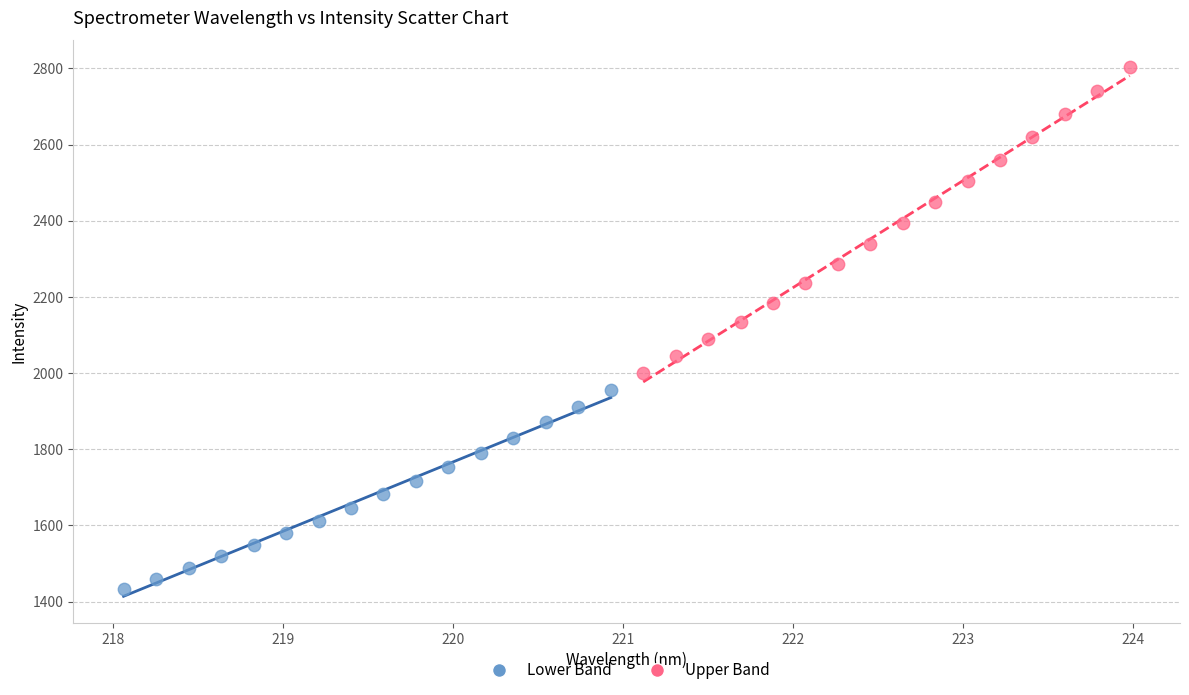

What are all the series names shown in the legend?

Lower Band, Upper Band